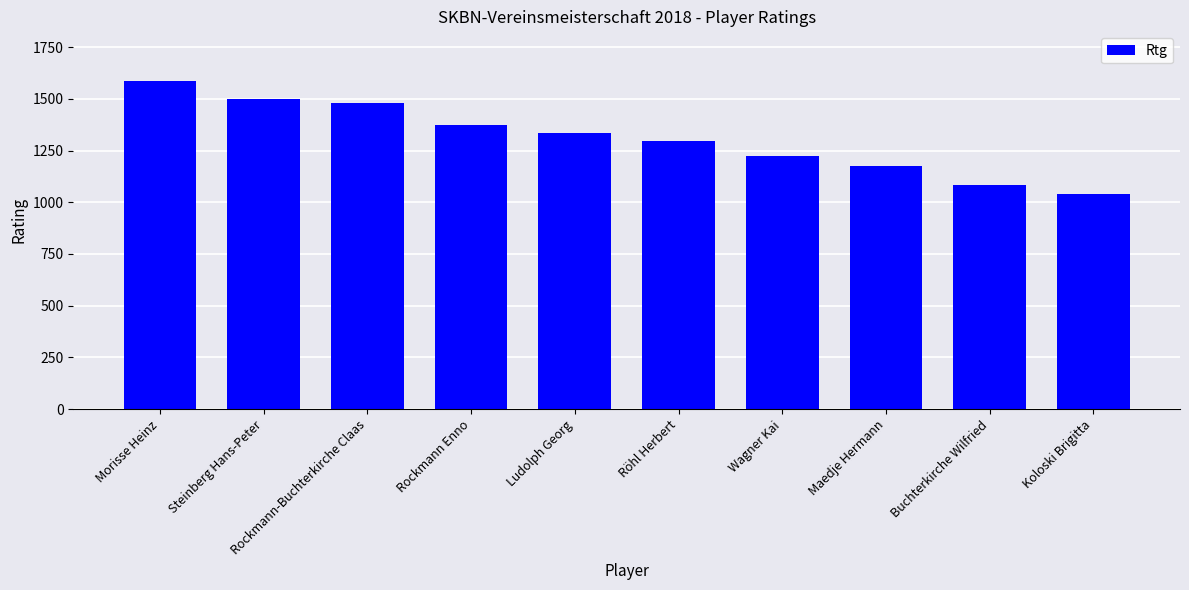

Reading left to right, list all the values displayed in this chart.

1588	1498	1482	1374	1337	1297	1225	1175	1081	1038